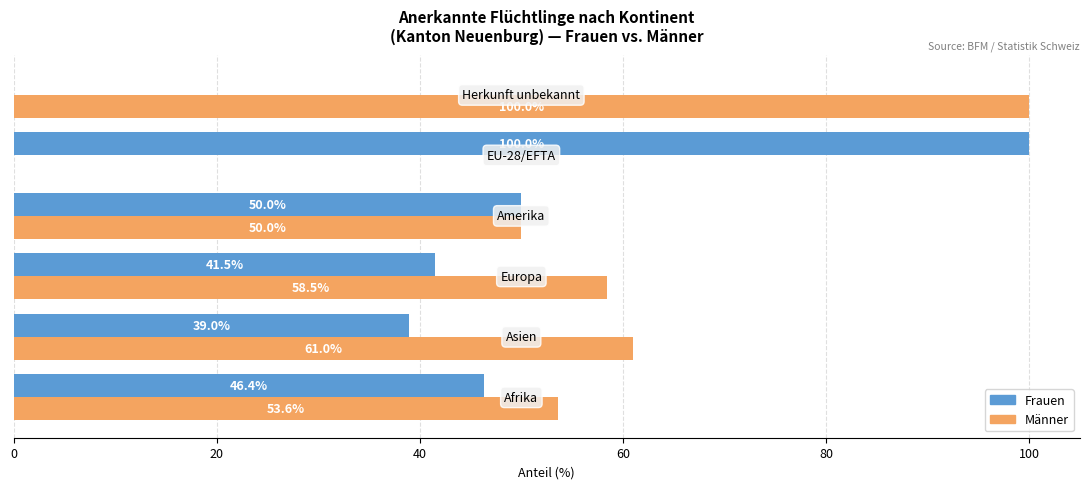

What is the sum of all Männer values?

323.1